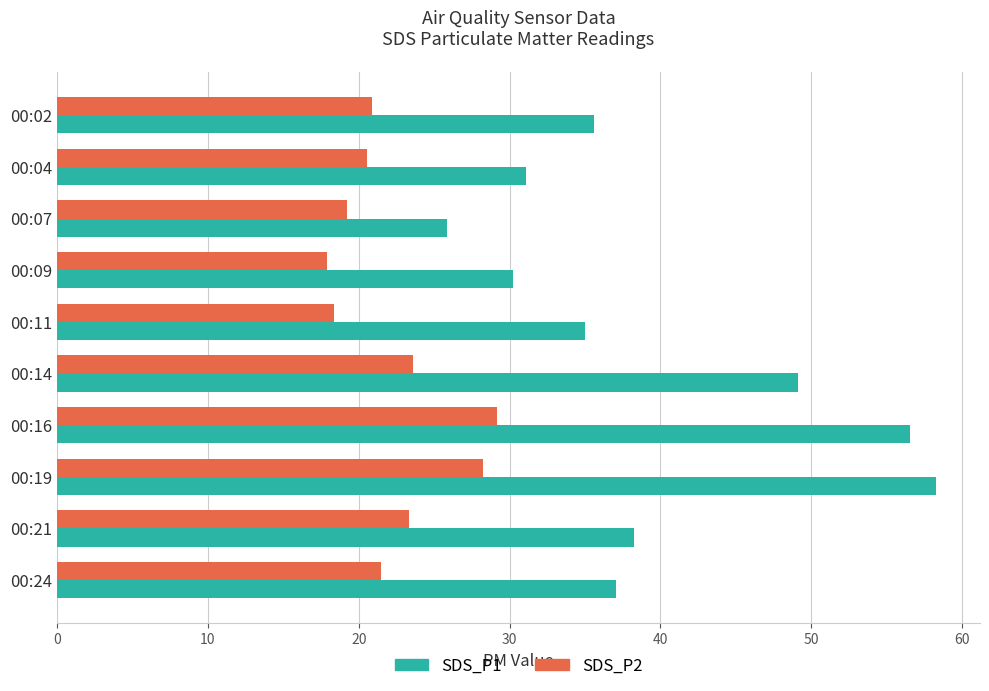

Rank the series at 00:16 from lowest to highest value.

SDS_P2, SDS_P1